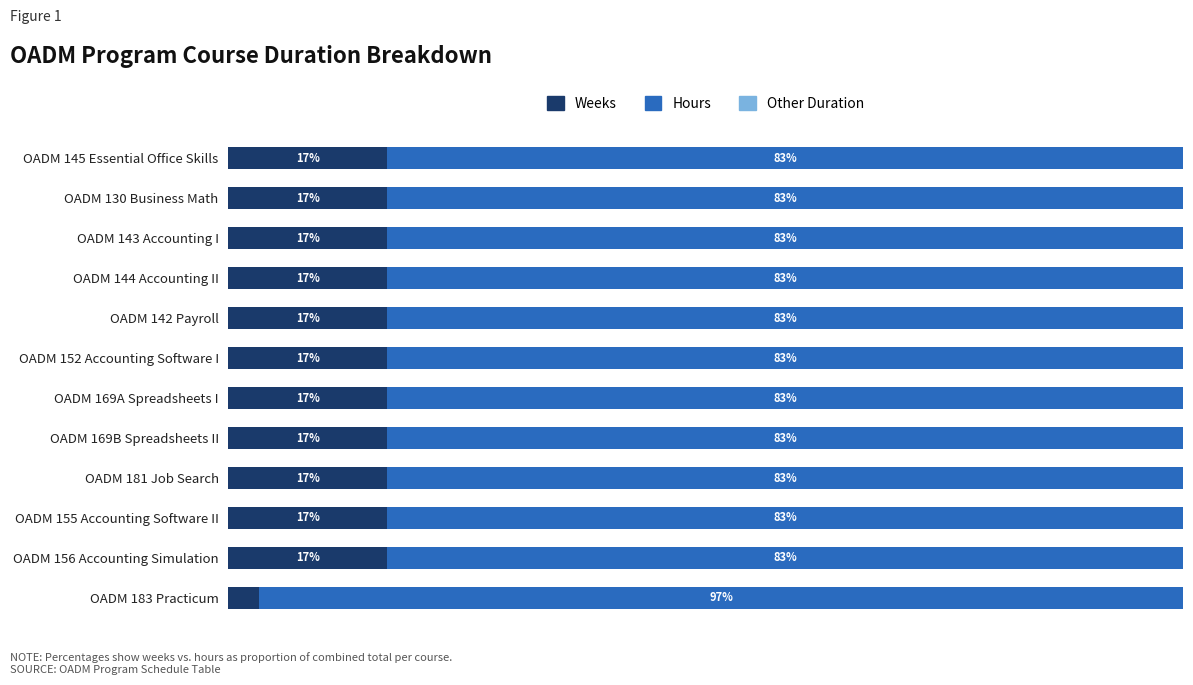

Where is Weeks nearest to the value 9?

OADM 183 Practicum